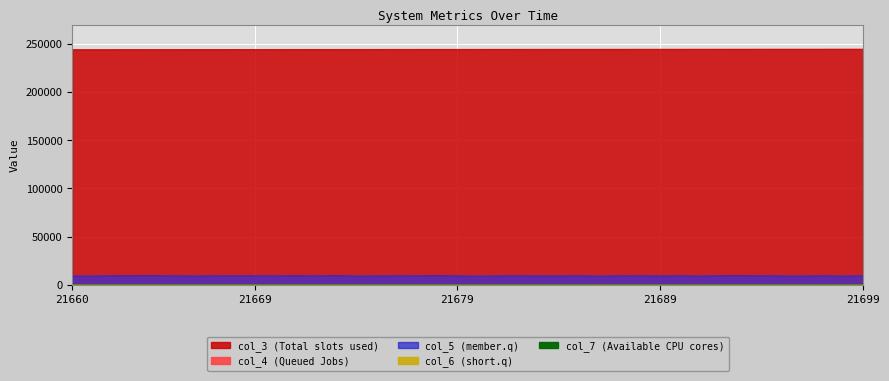

What is the sum of the col_4 values at 21666 and 21685?

19813